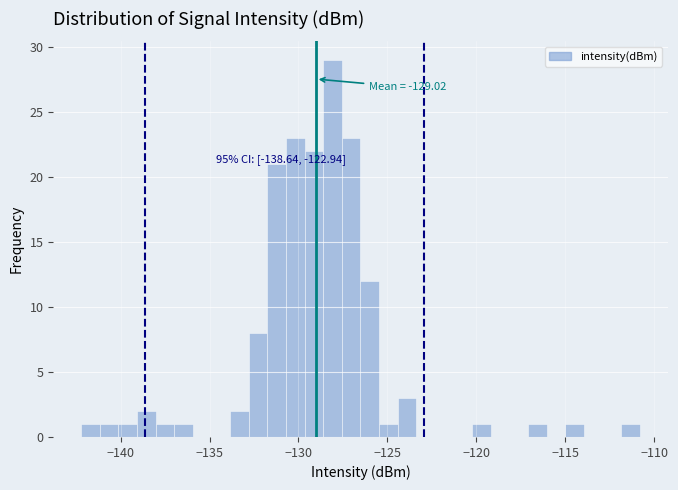

Around what value on the x-axis is the tallest bar? Give the approximate position of its centre, as read against the axis.

-128.0